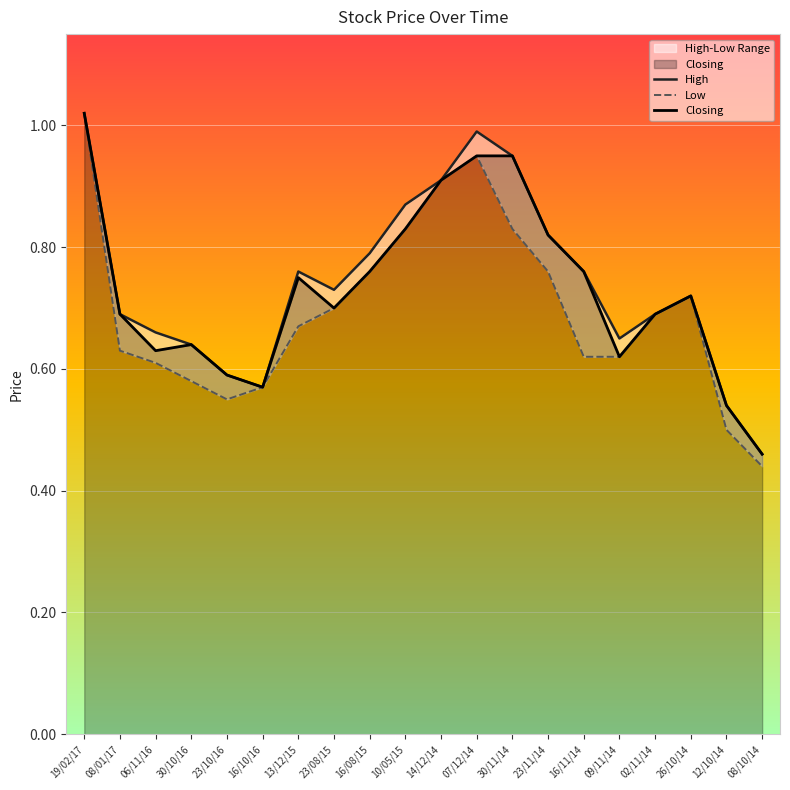

At which label does Low reach its peak?

19/02/17